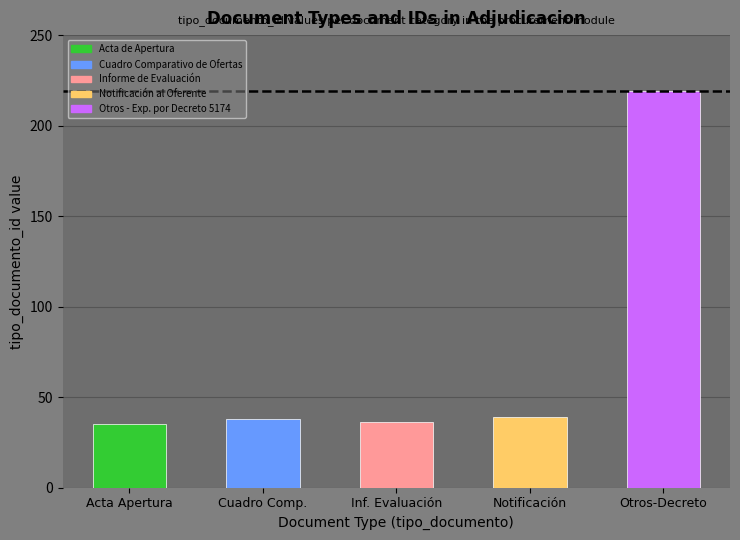

List the labels in order of value, smallest first.

Acta de Apertura, Informe de Evaluación, Cuadro Comparativo de Ofertas, Notificación al Oferente, Otros - Exp. por Decreto 5174